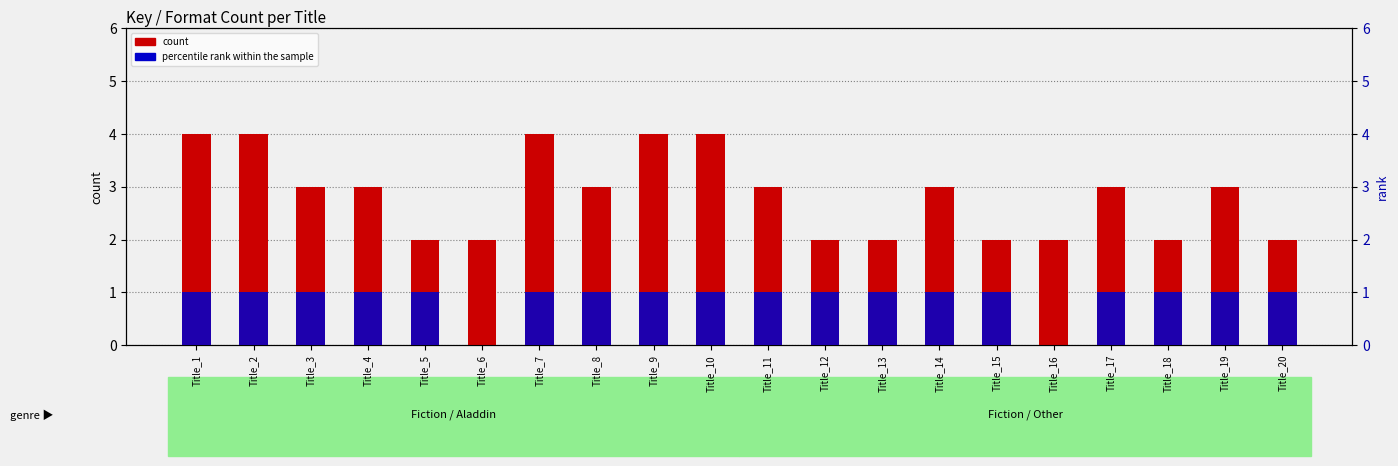

The value of count at Title_3 is 1. True or false?

False